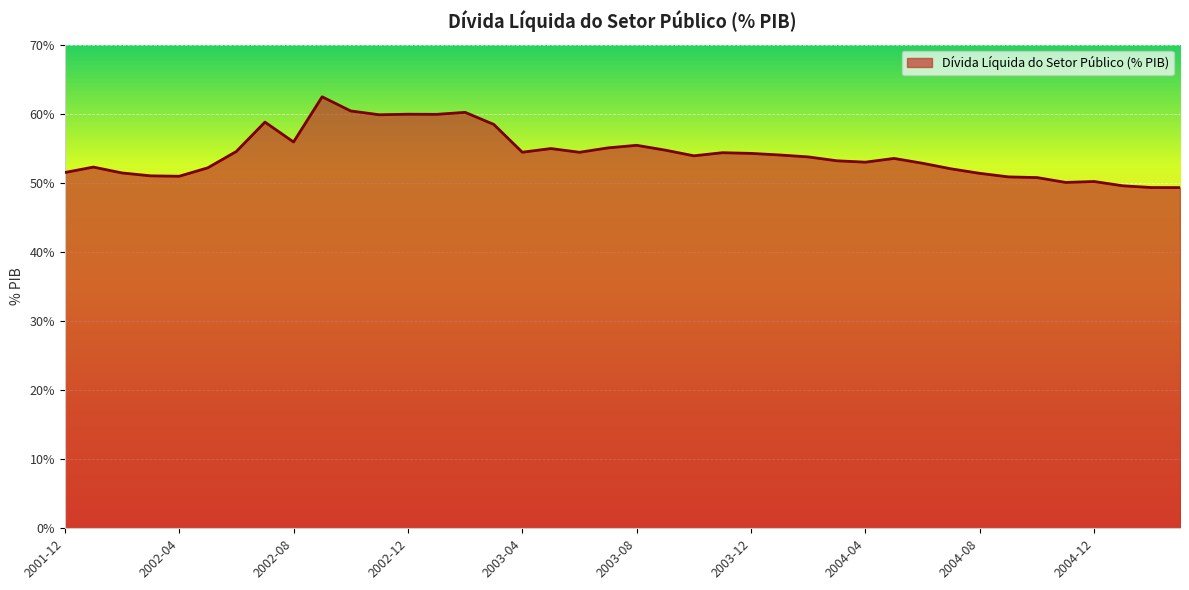

What is the minimum value shown in the chart?

49.3